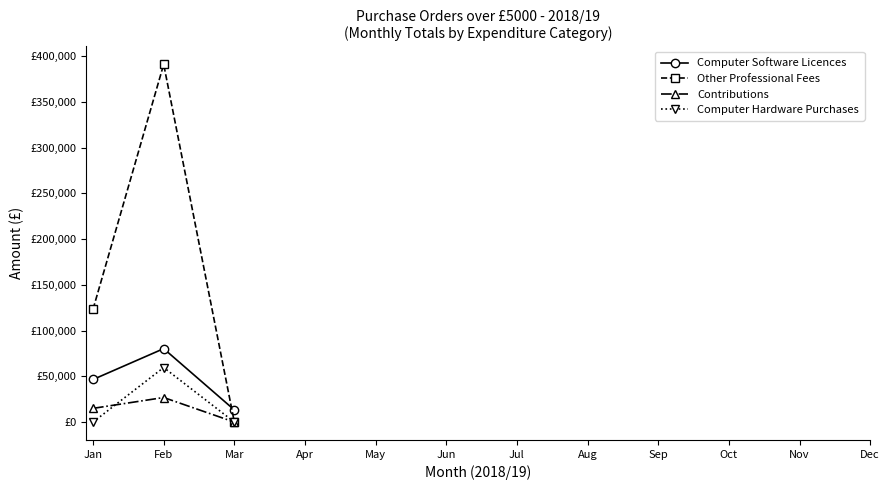

At which category is the sum across all series the highest?

Feb